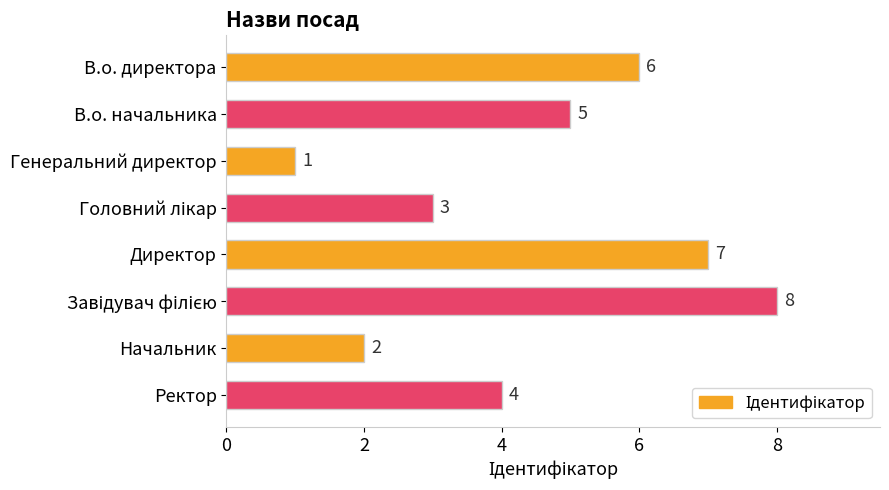

What is the difference between the maximum and minimum values?

7